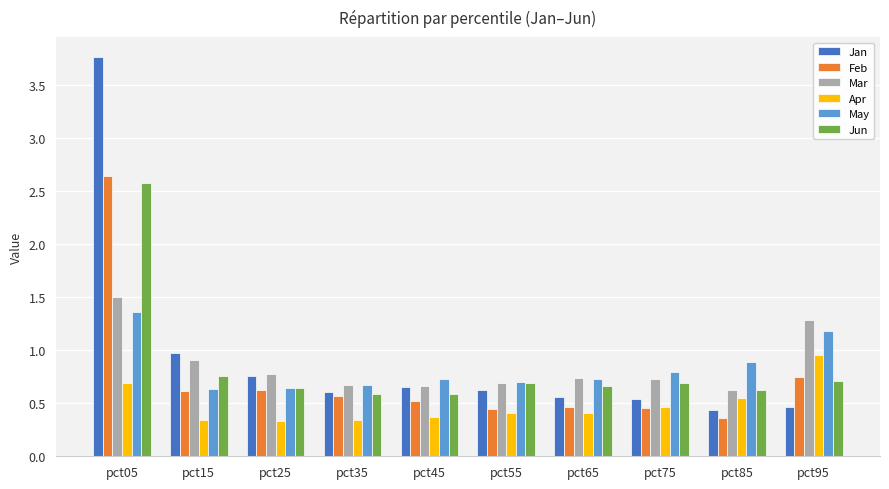

The Feb series shows 2.6 at pct05. True or false?

True